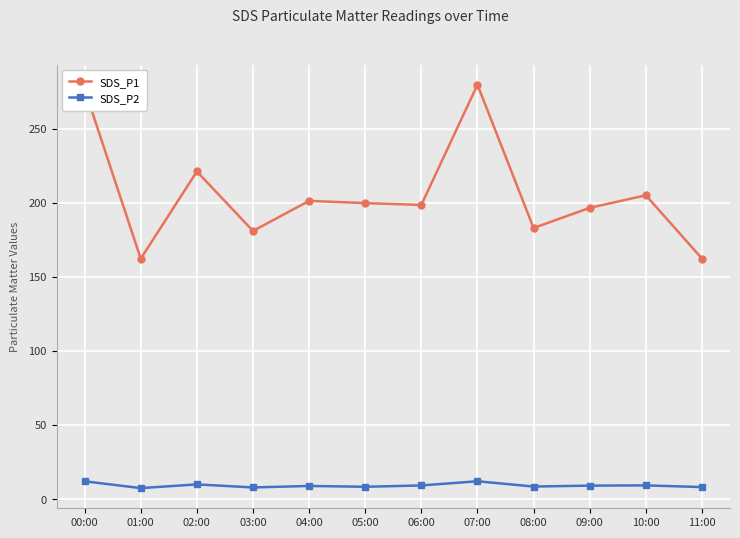

True or false: SDS_P1 and SDS_P2 cross at least once.

False